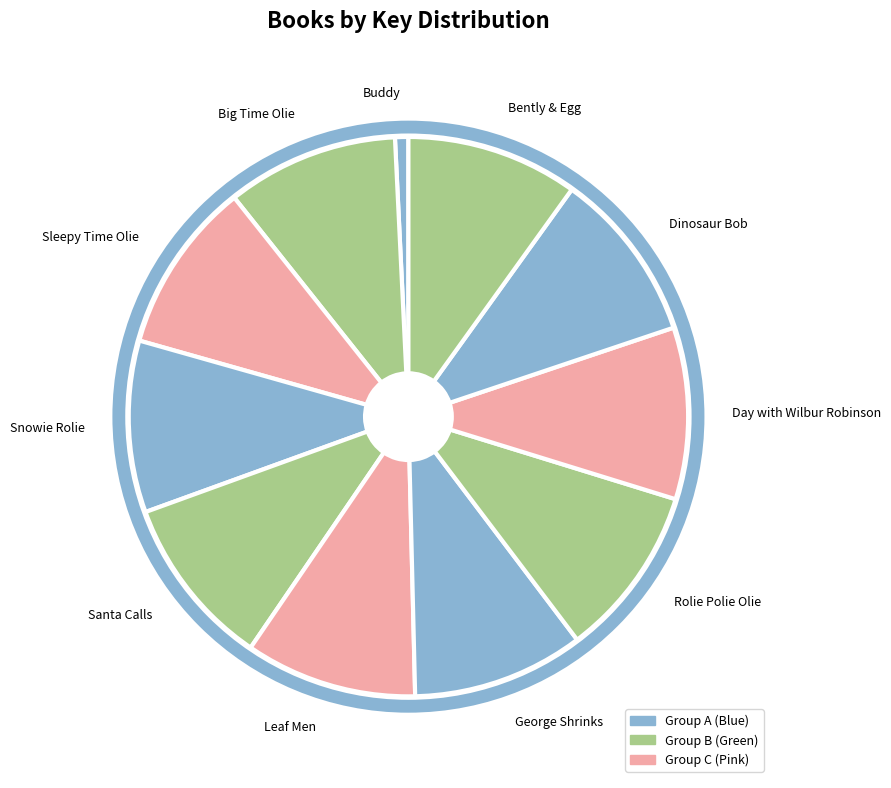

Which category has the smallest portion of the pie?

Buddy